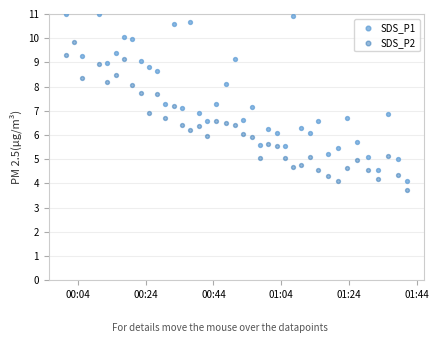

Which series has the largest total across all categories?

SDS_P1